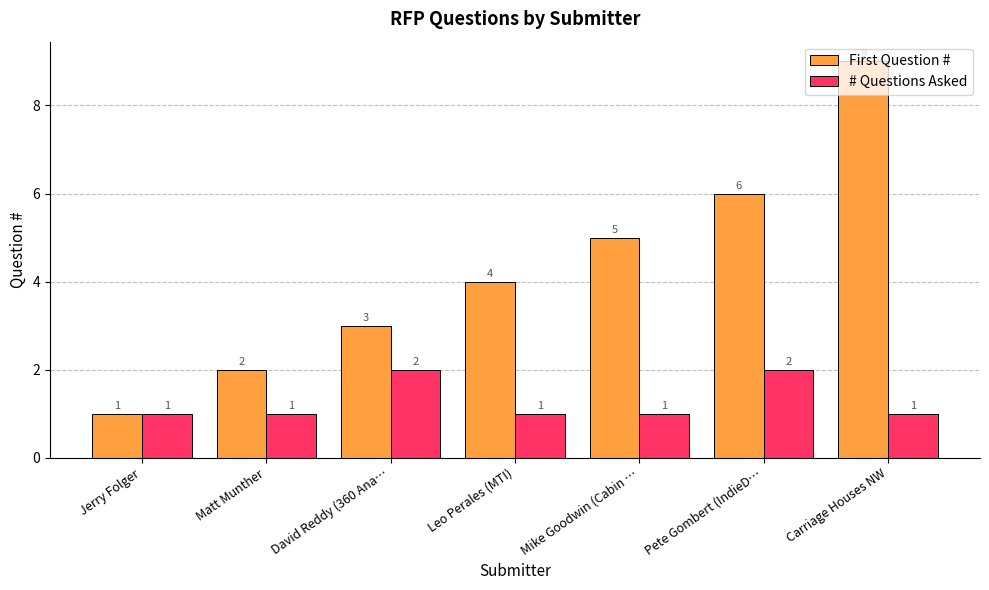

The First Question # series shows 2 at Leo Perales (MTI). True or false?

False